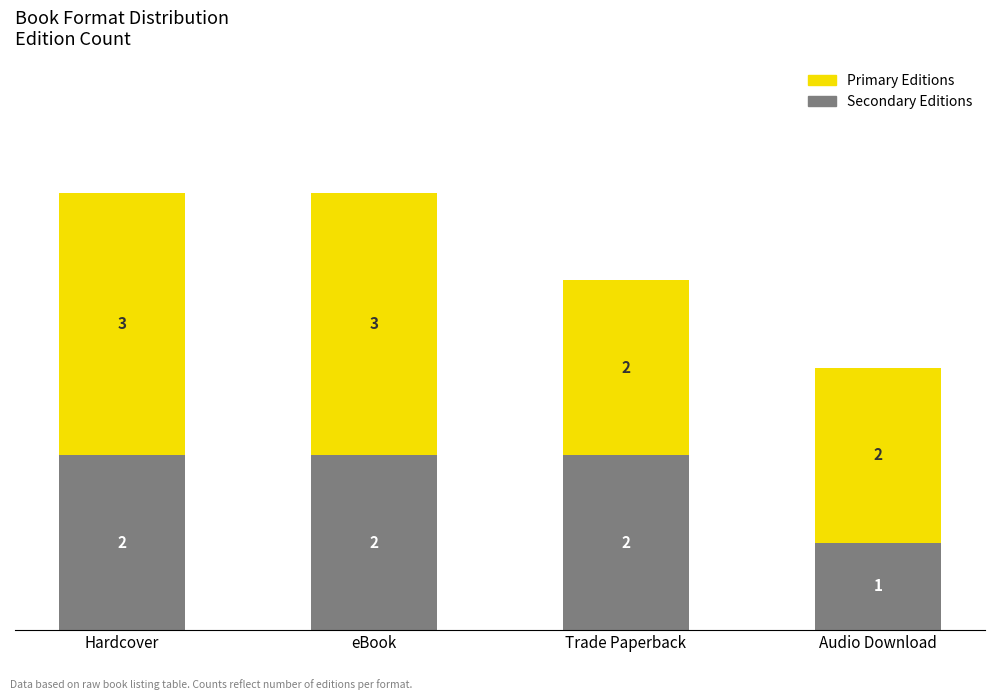

How many categories are shown in the chart?

4